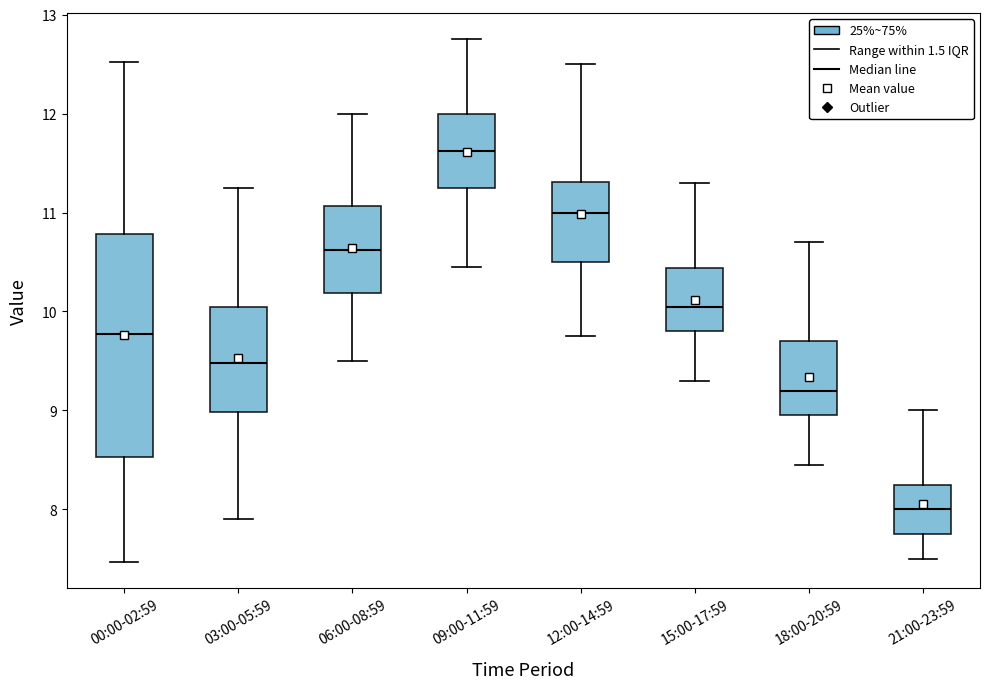

Reading left to right, read every box against the y-axis: the position of its median line, the range the box covers, and the ends of its whiskers. The values are not printed on the chart, so give them approximately, as read against the axis.

00:00-02:59: median 9.8, box 8.5 to 10.8, whiskers 7.5 to 12.5
03:00-05:59: median 9.5, box 9.0 to 10.1, whiskers 7.9 to 11.3
06:00-08:59: median 10.6, box 10.2 to 11.1, whiskers 9.5 to 12.0
09:00-11:59: median 11.6, box 11.3 to 12.0, whiskers 10.5 to 12.8
12:00-14:59: median 11.0, box 10.5 to 11.3, whiskers 9.8 to 12.5
15:00-17:59: median 10.1, box 9.8 to 10.4, whiskers 9.3 to 11.3
18:00-20:59: median 9.2, box 9.0 to 9.7, whiskers 8.5 to 10.7
21:00-23:59: median 8.0, box 7.8 to 8.3, whiskers 7.5 to 9.0